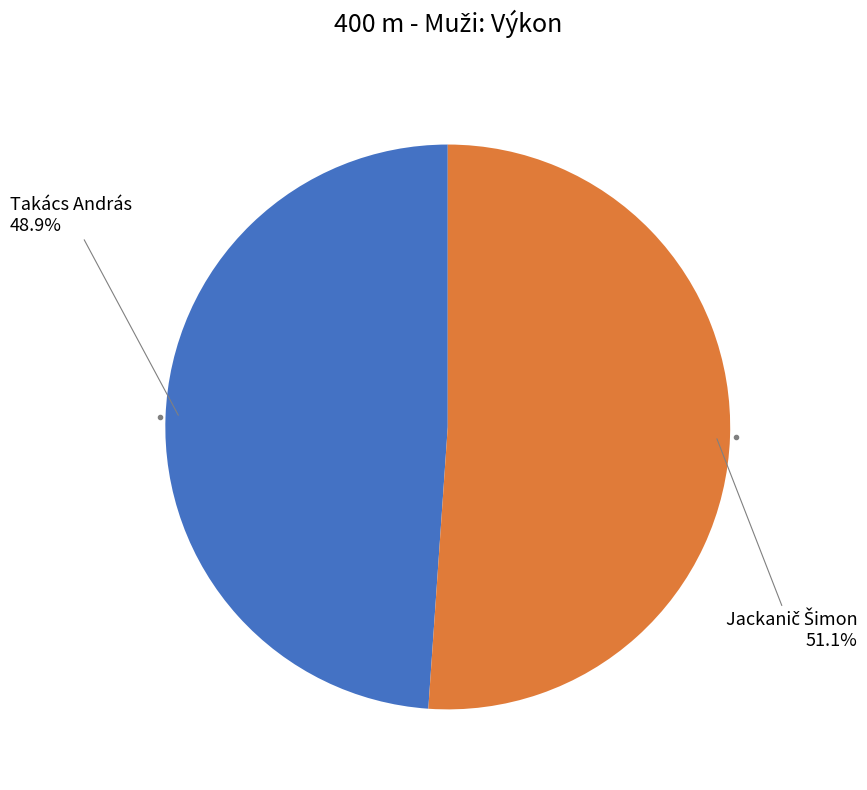

The Takács András slice represents 49% of the pie. True or false?

True